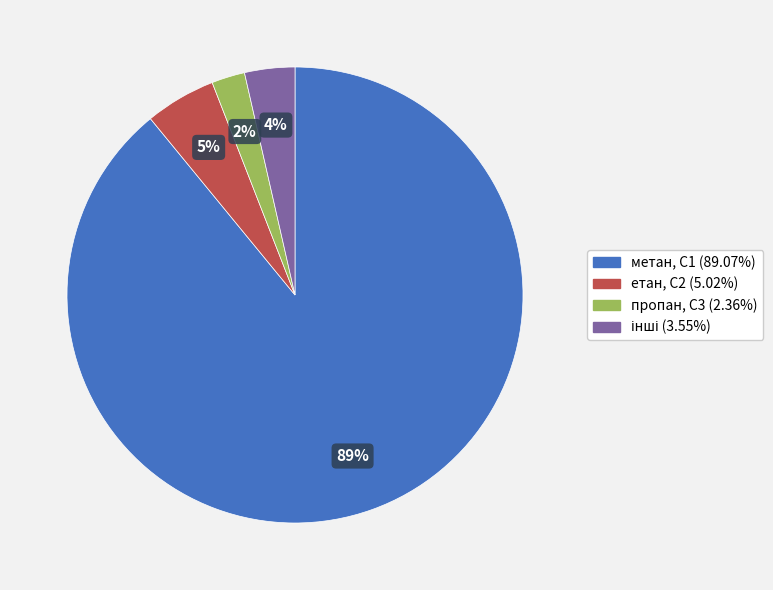

Does any single category account for the majority?

Yes